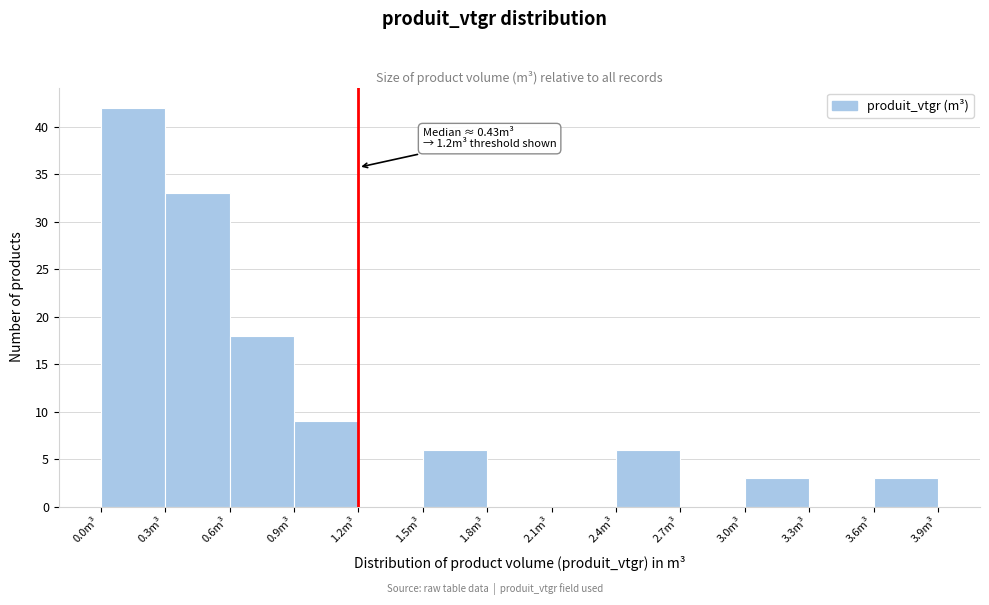

Which range on the x-axis has the tallest bar?

0.0 to 0.3